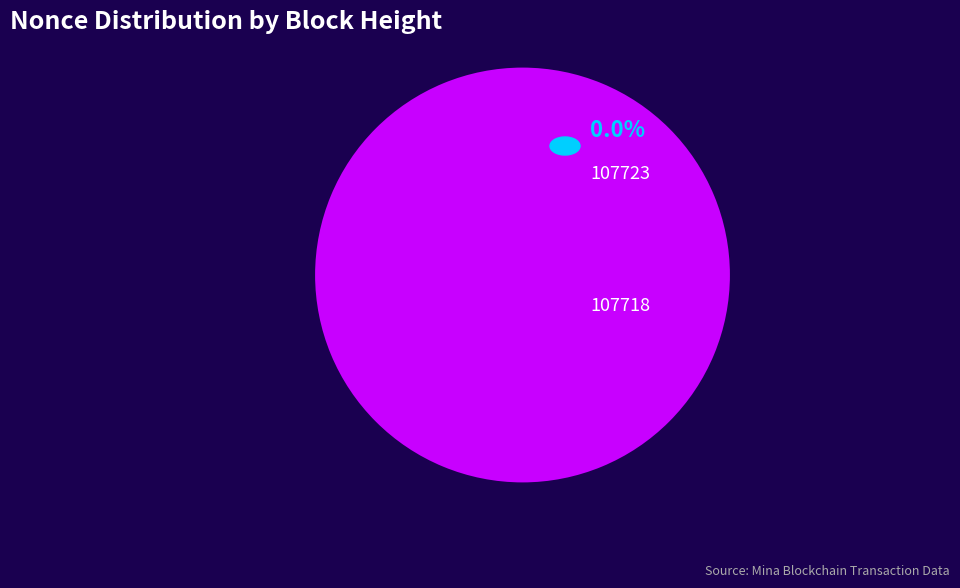

Which category has the smallest portion of the pie?

107723